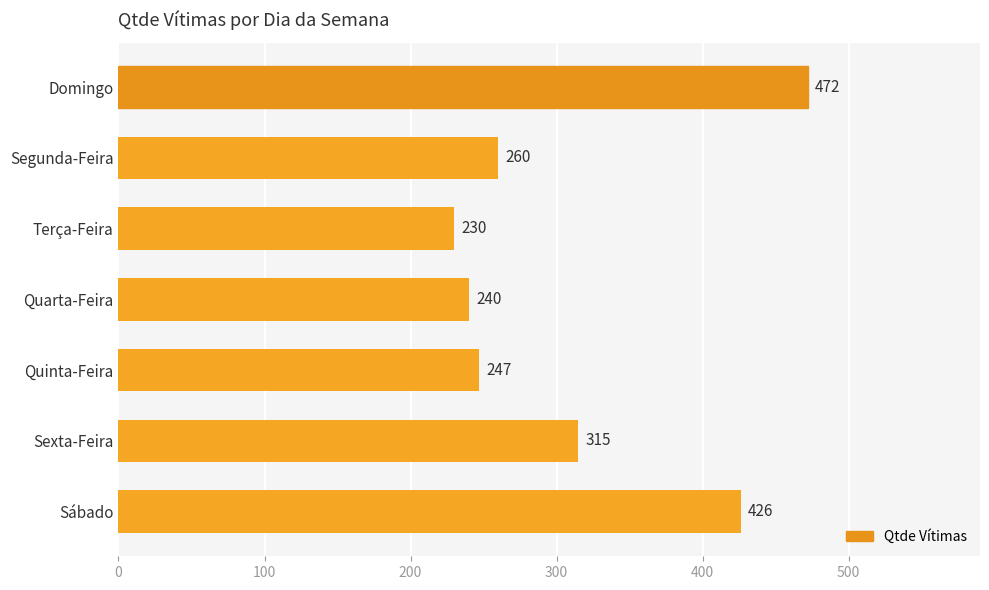

The chart shows a value of 247 at Quinta-Feira. True or false?

True